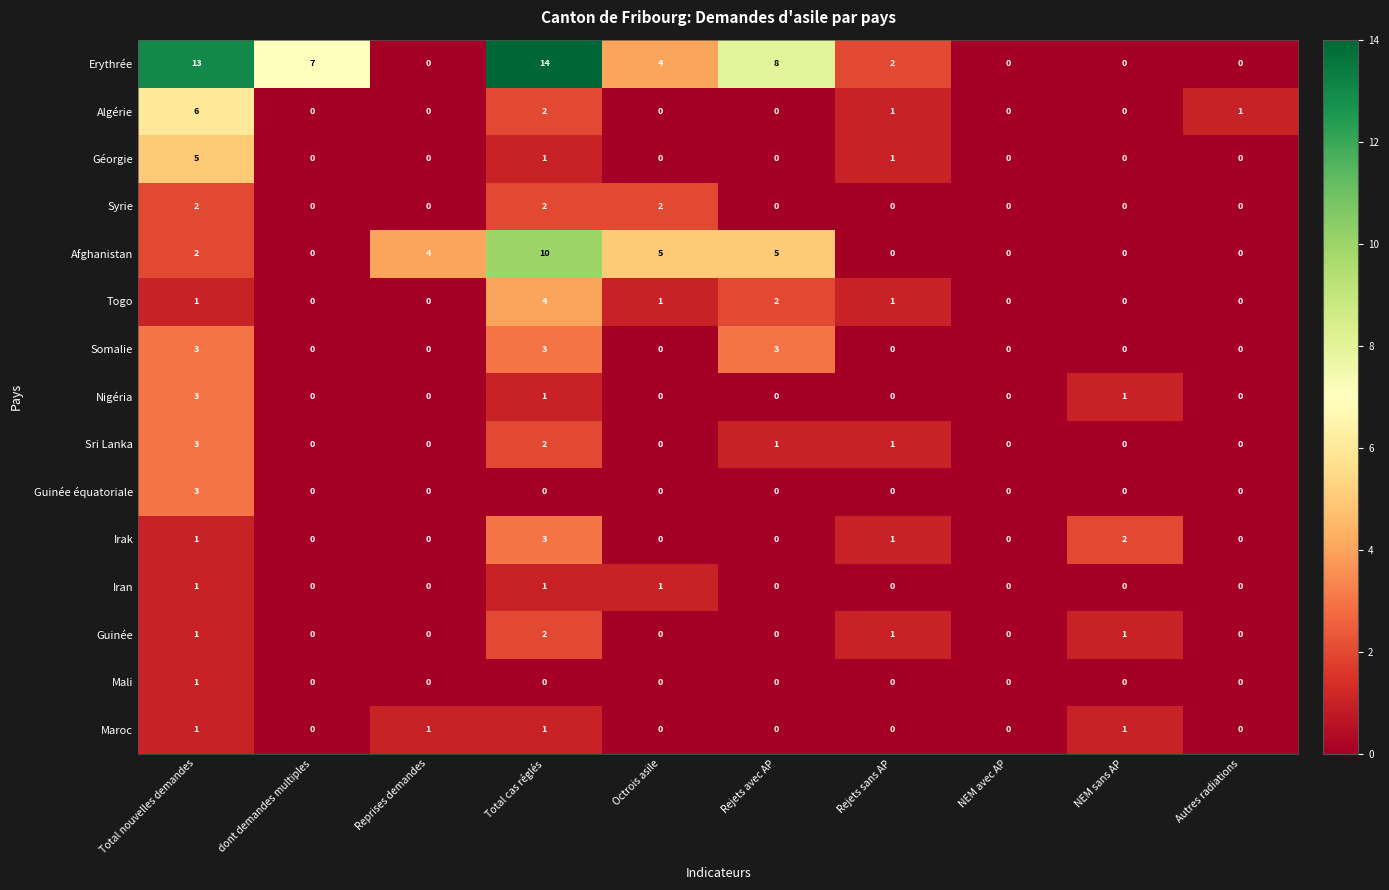

Is it true that Syrie equals -1 at Reprises demandes?

False